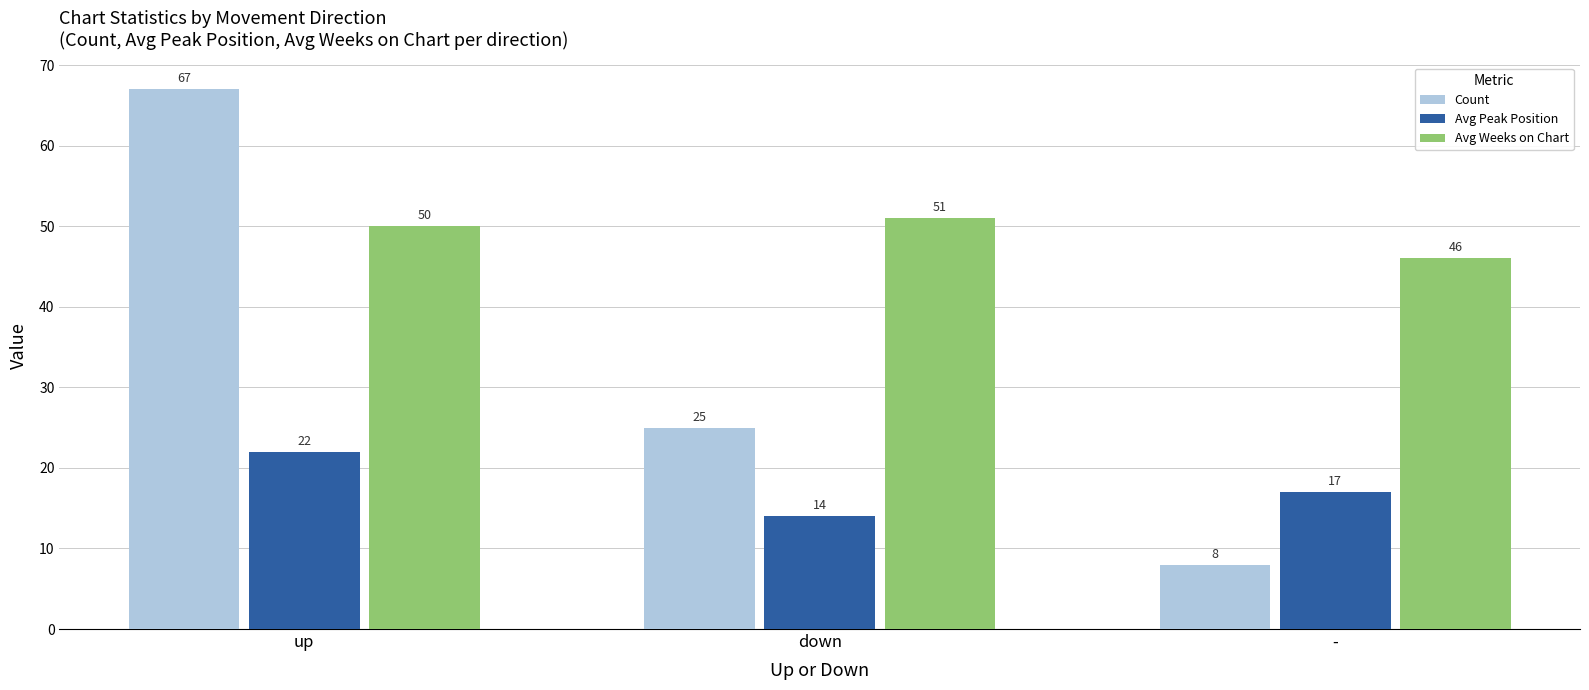

What is the value of the Avg Weeks on Chart bar at the 2nd from the left?

51